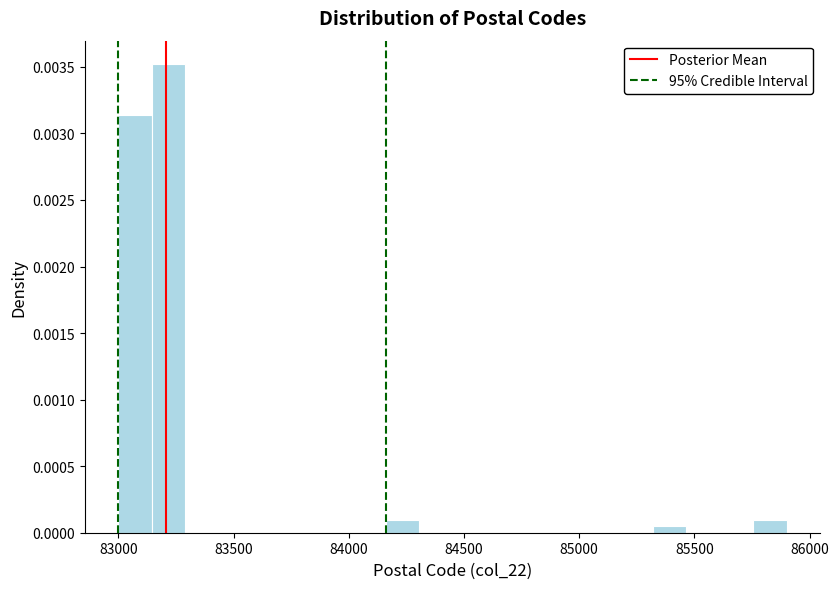

Read against the x-axis, roughly where is the centre of the tallest bar?

83200